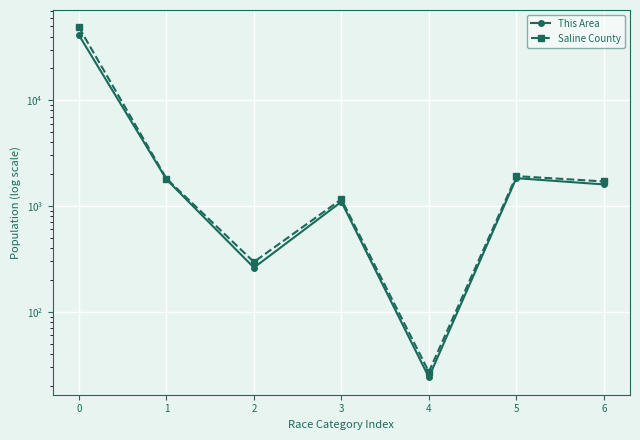

What is the difference between the maximum and minimum values in the Saline County series?

48668